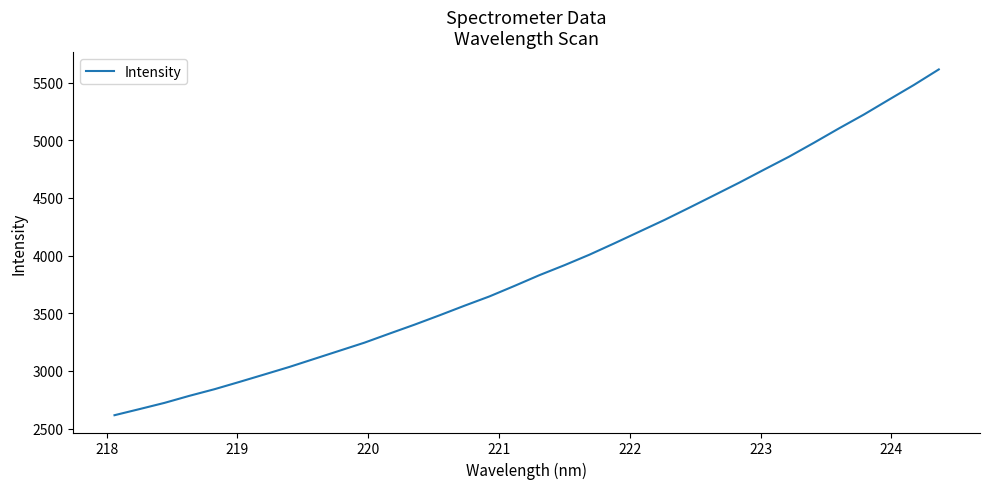

What is the minimum value shown in the chart?

2616.6